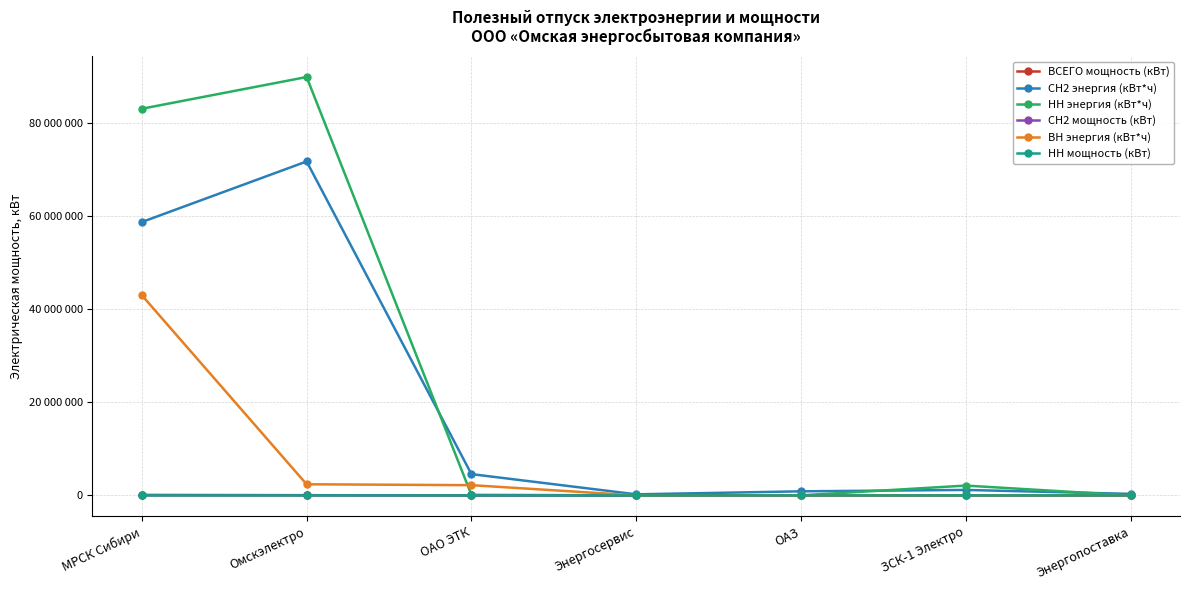

Reading left to right, transcribe all the data shown in this chart.

ВСЕГО мощность (кВт): 108641	46270	8084	272	1273	379	323
СН2 энергия (кВт*ч): 58649249	71645083	4570218	232768	879528	1176265	330083
НН энергия (кВт*ч): 82953542	89756316	121686	16128	16481	2110291	0
СН2 мощность (кВт): 30867	40673	5368	272	1267	361	323
ВН энергия (кВт*ч): 42943805	2389450	2200560	0	0	0	0
НН мощность (кВт): 2276	2313	0	0	6	18	0